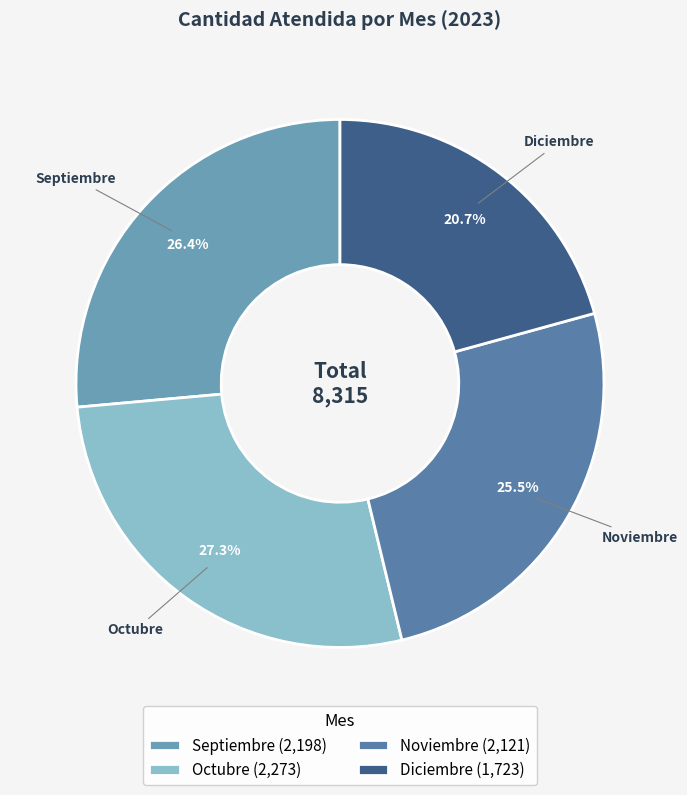

To the nearest percent, what percentage of the pie is Septiembre?

26%